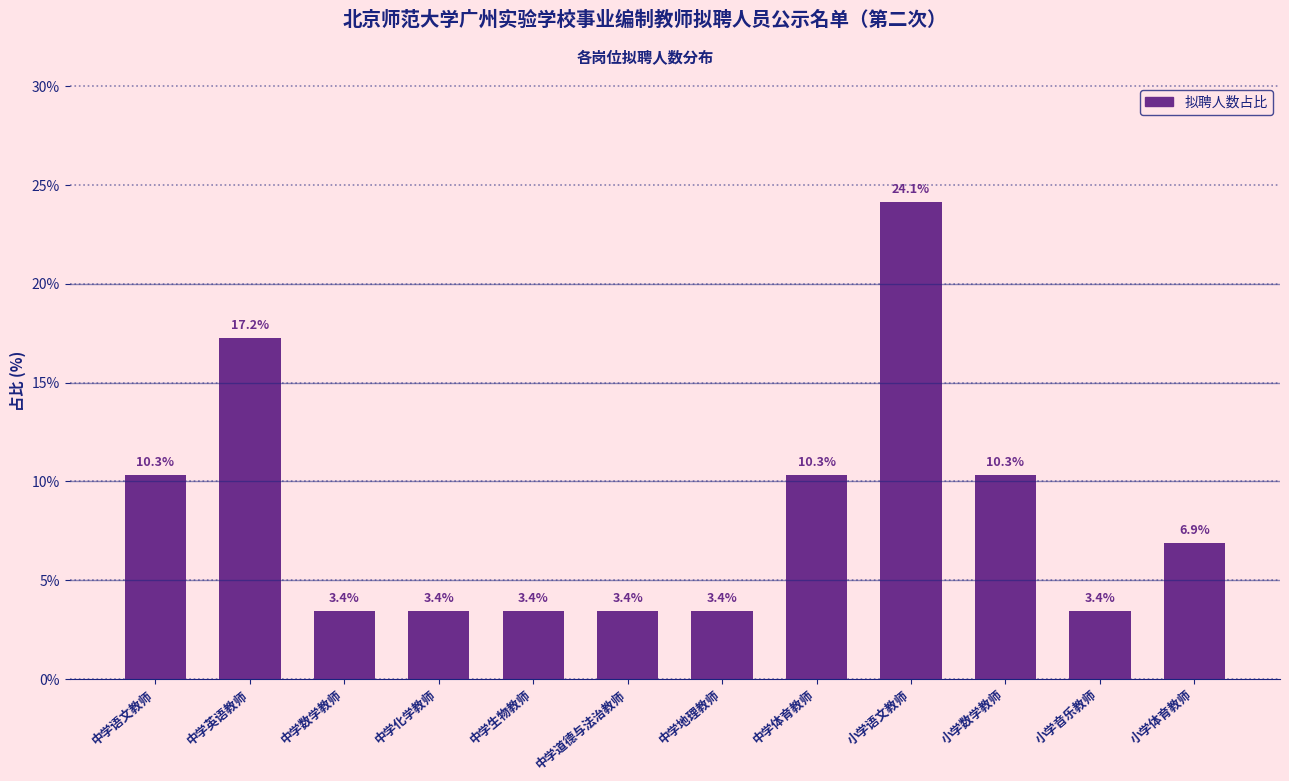

Reading right to left, transcribe all the data shown in this chart.

小学体育教师=6.9	小学音乐教师=3.4	小学数学教师=10.3	小学语文教师=24.1	中学体育教师=10.3	中学地理教师=3.4	中学道德与法治教师=3.4	中学生物教师=3.4	中学化学教师=3.4	中学数学教师=3.4	中学英语教师=17.2	中学语文教师=10.3